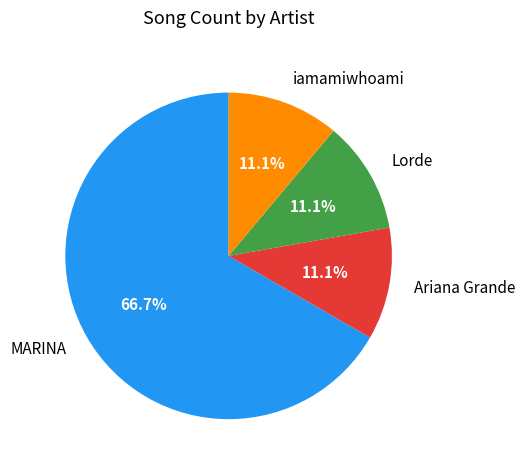

The Lorde slice represents 11% of the pie. True or false?

True